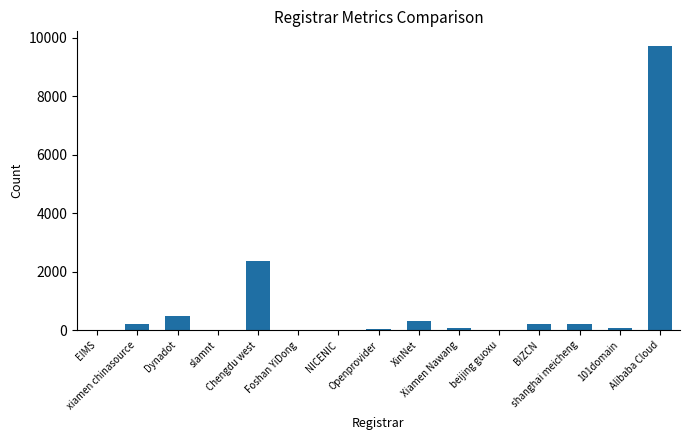

Are the bars grouped side by side (vs. stacked)?

No